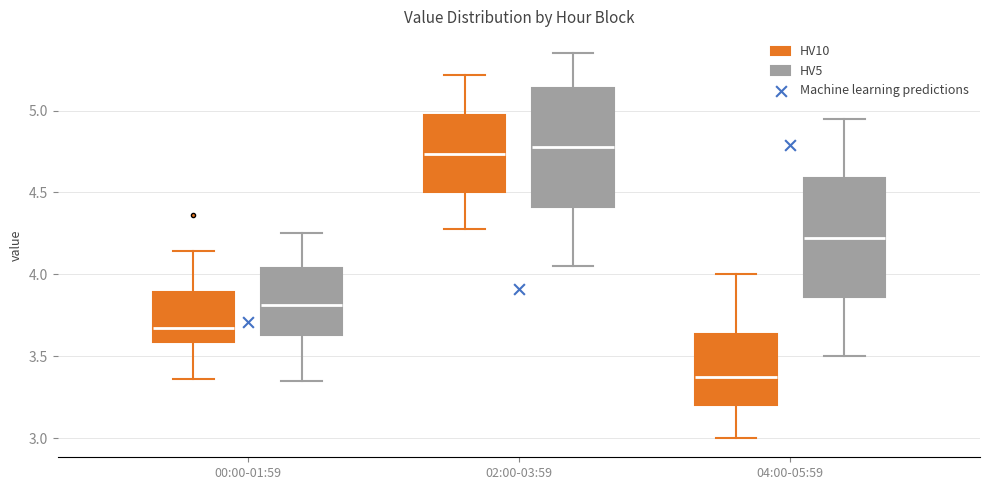

Which box's median line is the lowest?

04:00-05:59 (HV10)